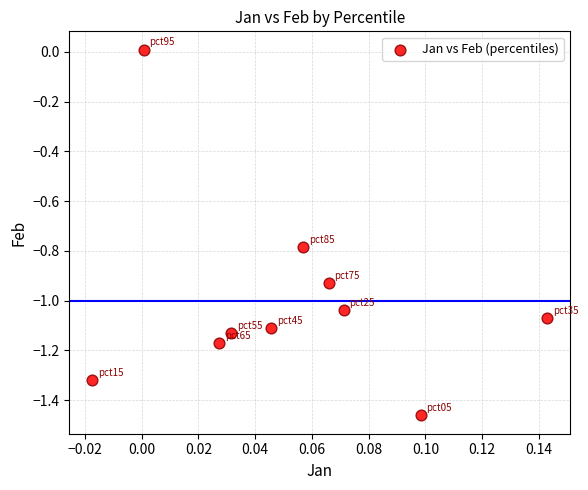

What is the range of Y values (max minus min)?

1.5